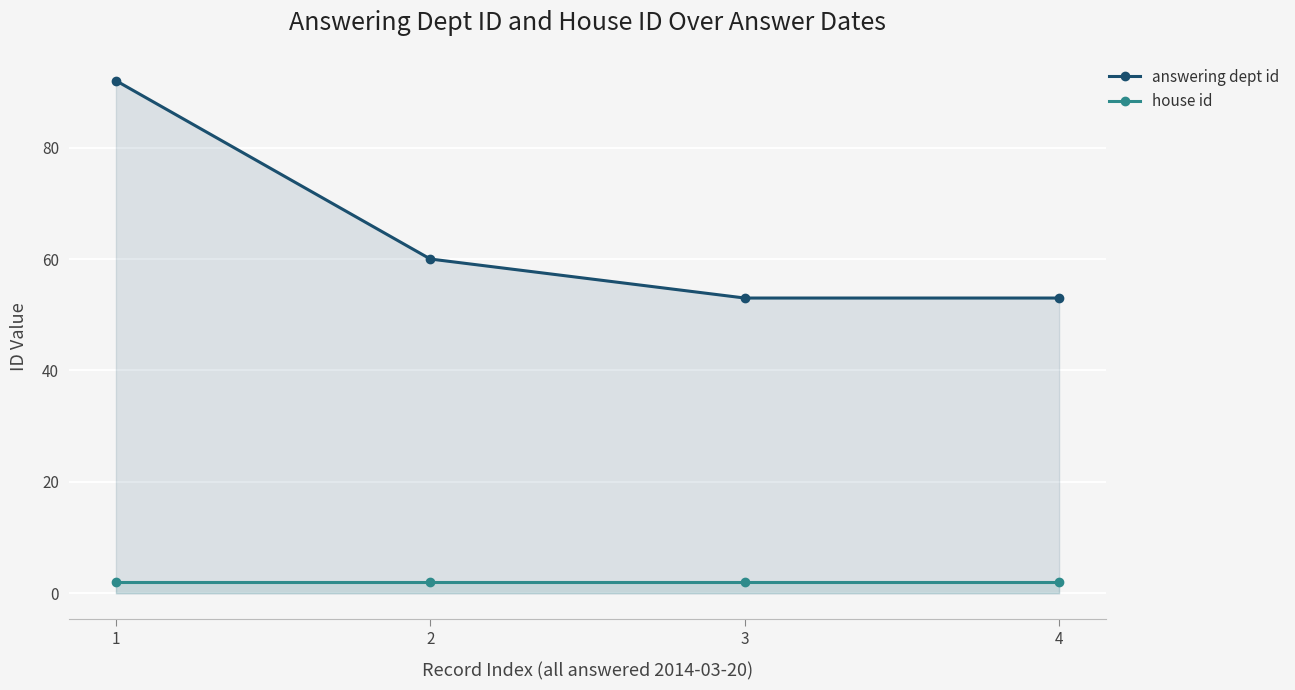

Which series has the largest total across all categories?

answering dept id